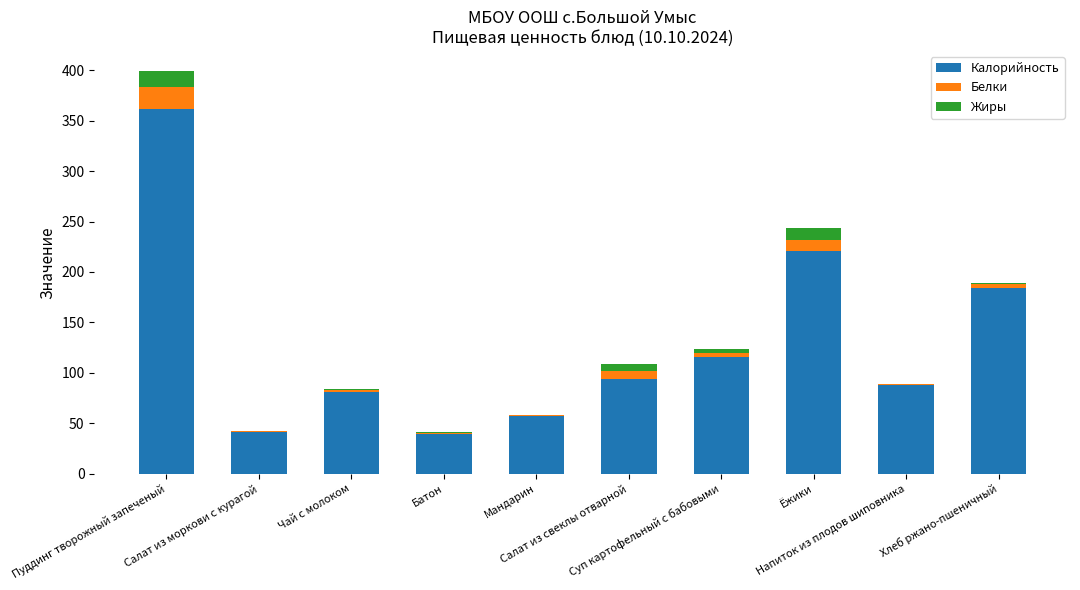

What is the sum of all Калорийность values?

1282.5